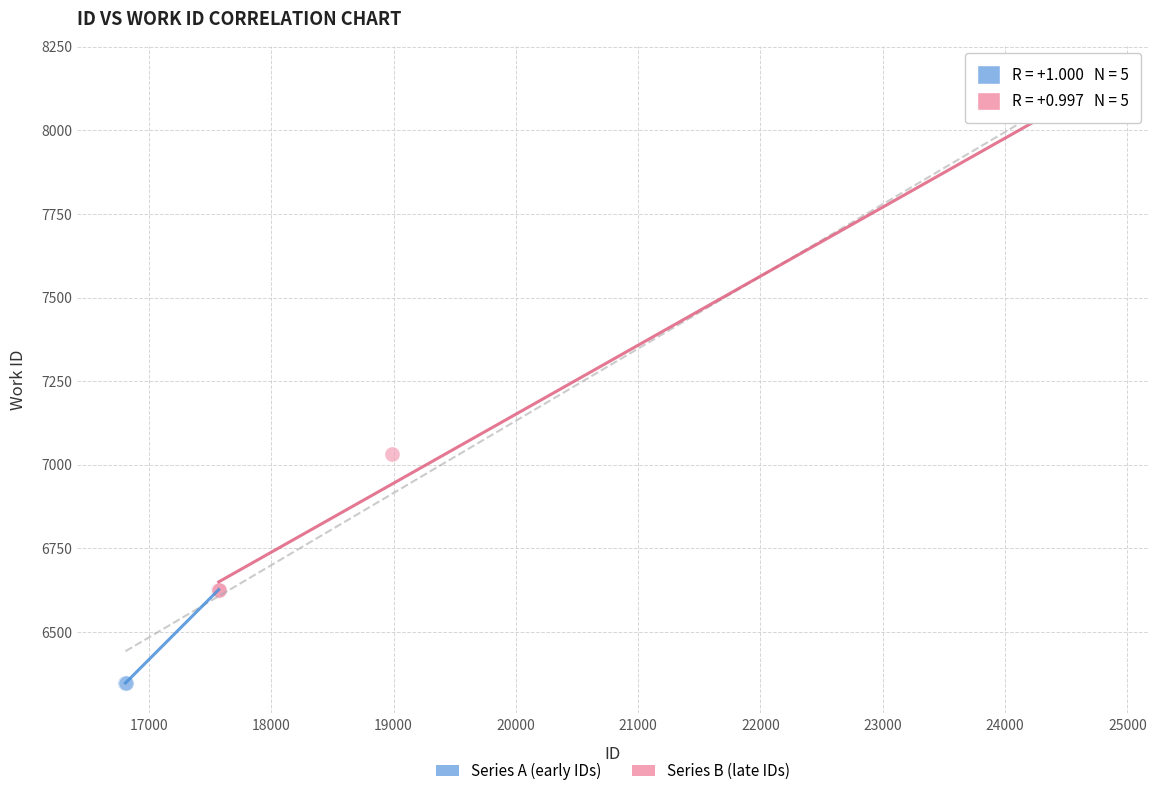

Which series contains the lowest Y value?

Series A (early IDs)